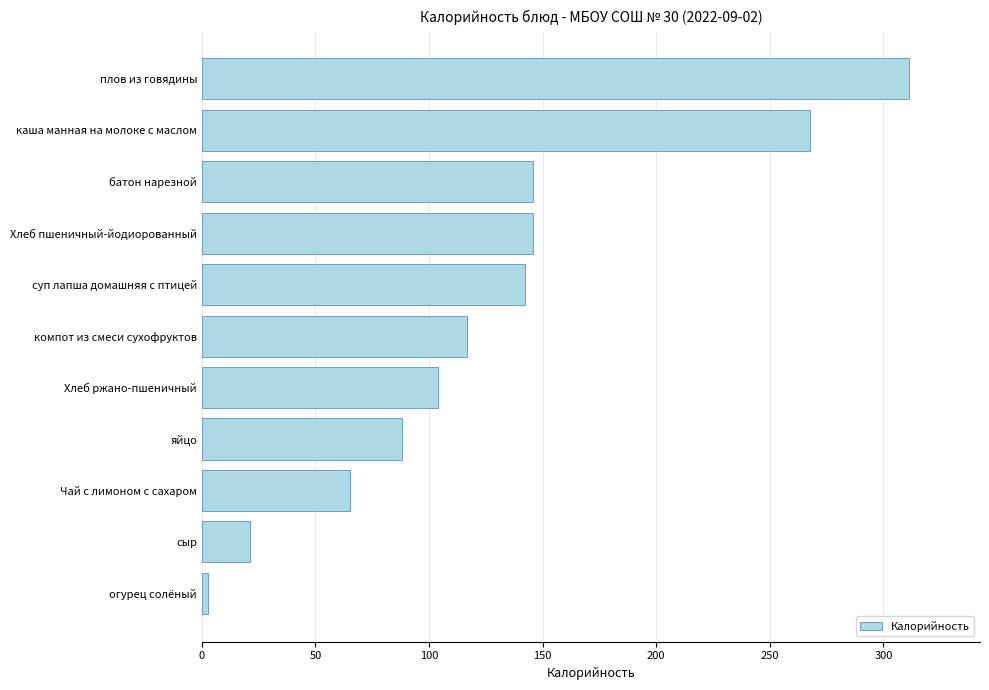

What is the sum of all values?

1410.0